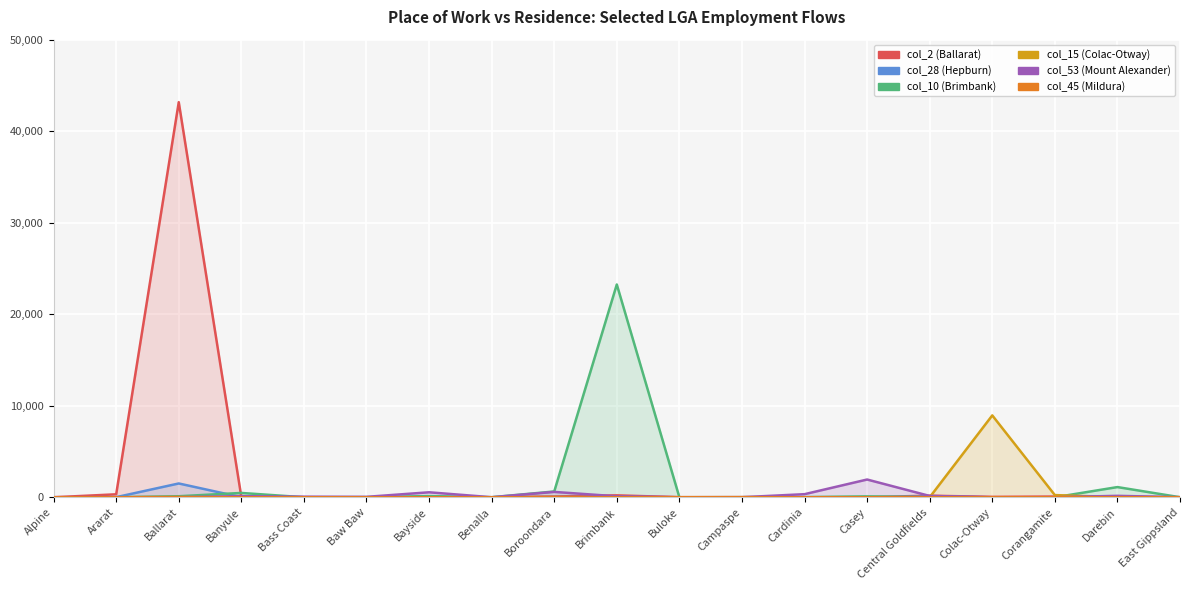

True or false: col_10 (Brimbank) and col_53 (Mount Alexander) cross at least once.

True